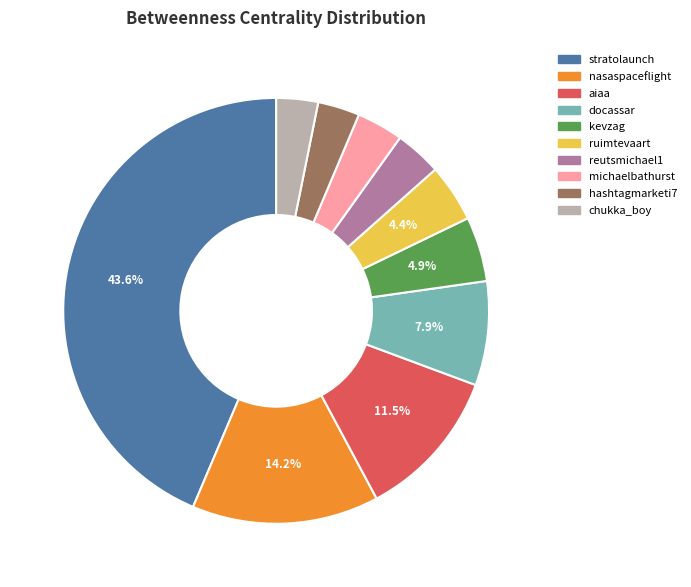

True or false: nasaspaceflight accounts for 5% of the total.

False